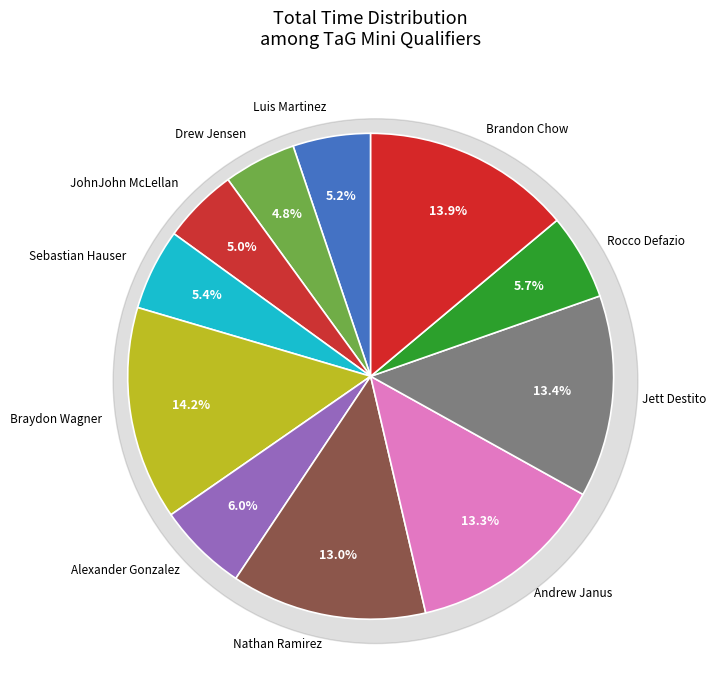

Is there any slice that represents more than half of the pie?

No